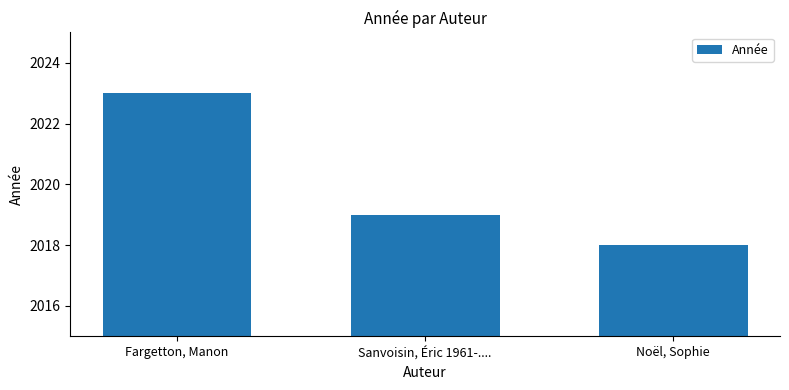

What is the label of the 1st bar from the right?

Noël, Sophie